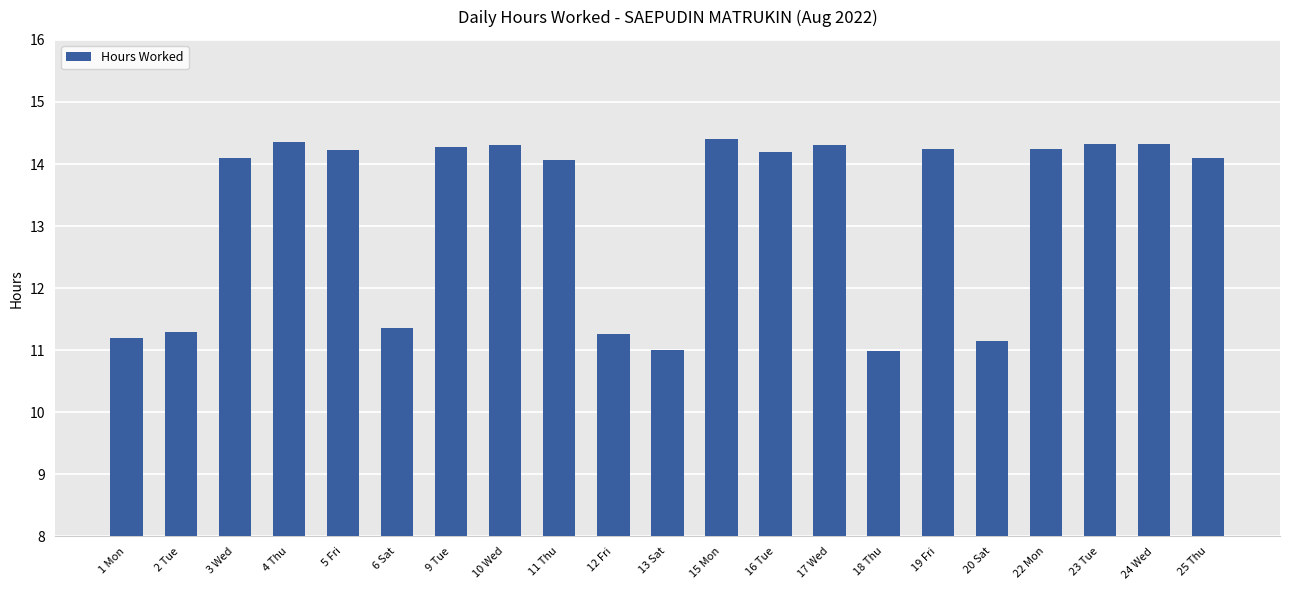

What is the difference between the maximum and minimum values?

3.4